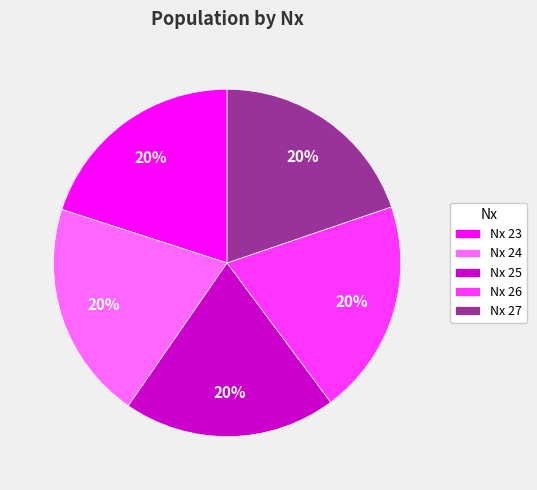

Is there any slice that represents more than half of the pie?

No